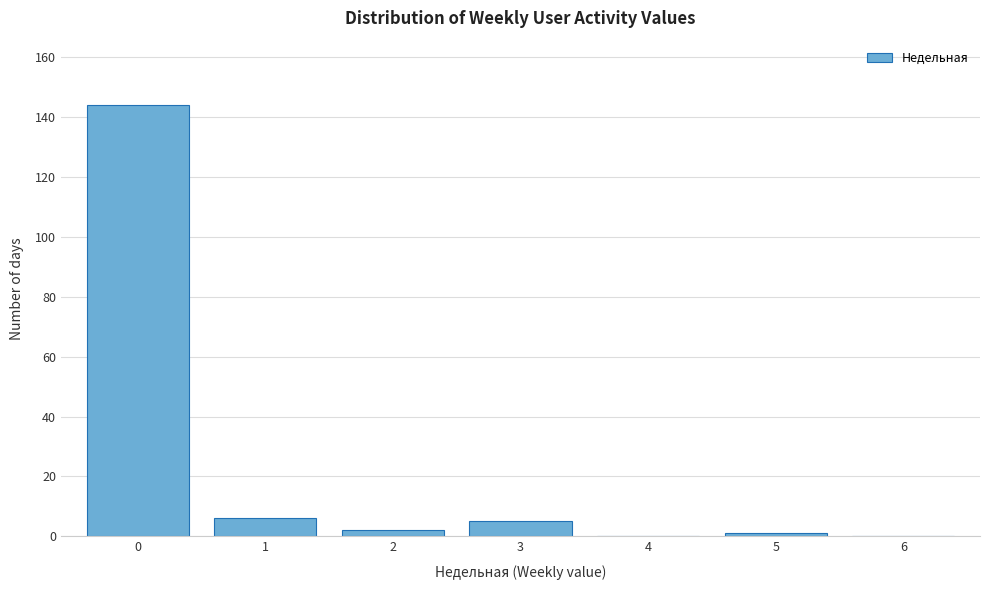

Reading left to right, list all the values displayed in this chart.

0=144	1=6	2=2	3=5	4=0	5=1	6=0